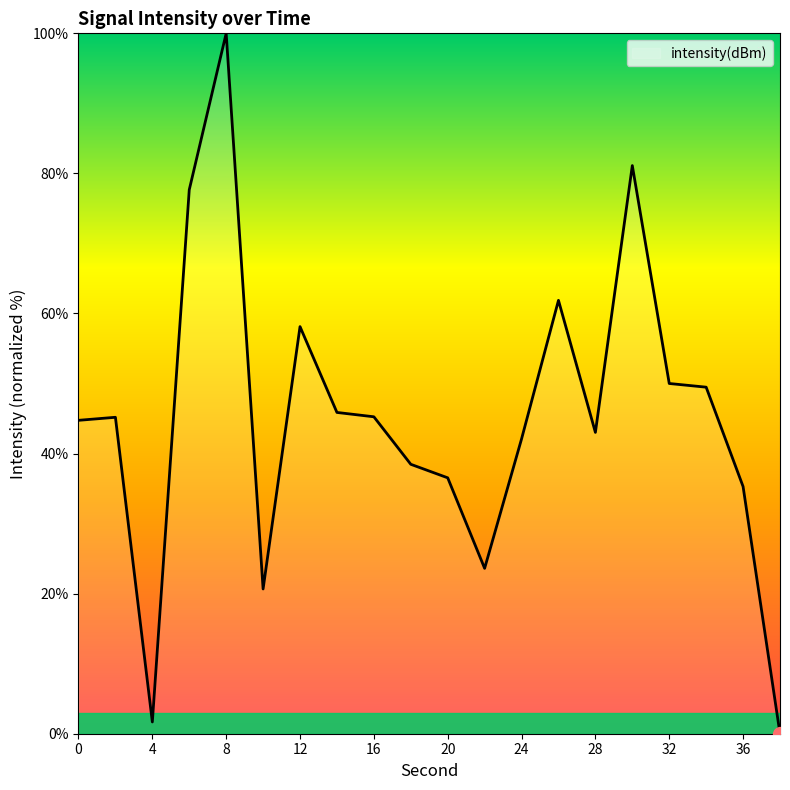

What is the difference between the maximum and minimum values?

100.0